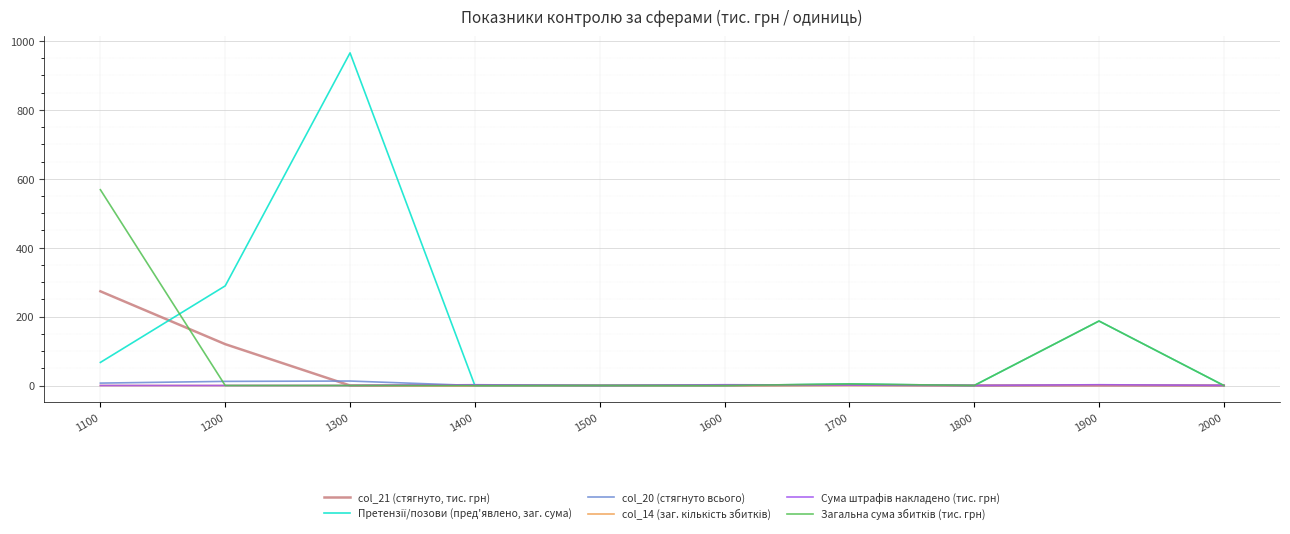

Does the chart display data point markers on the line(s)?

No